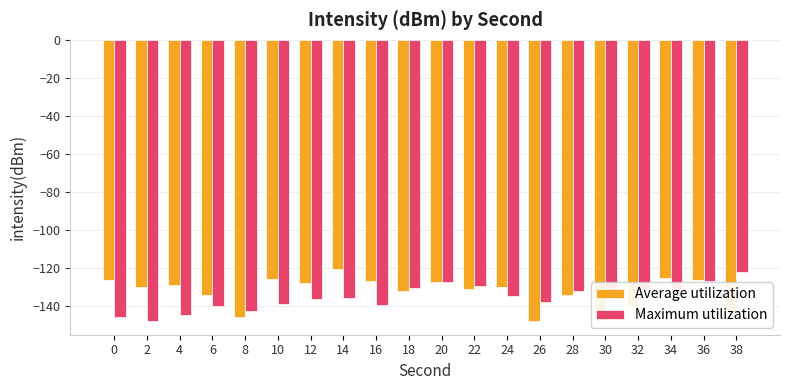

What is the difference between the Maximum utilization values at 28 and 30?

1.3